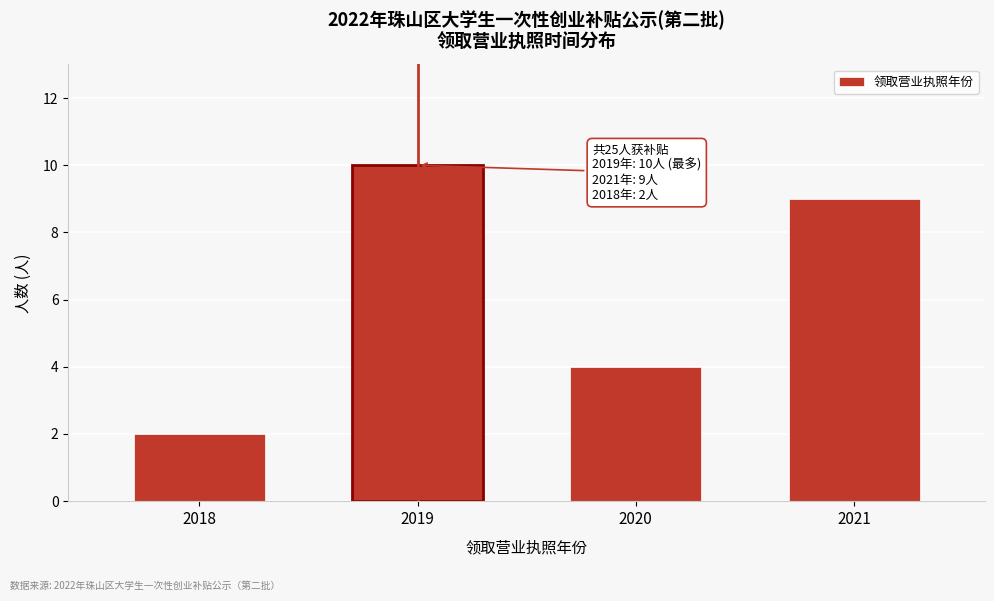

Reading right to left, what are all the values shown in this chart?

9	4	10	2